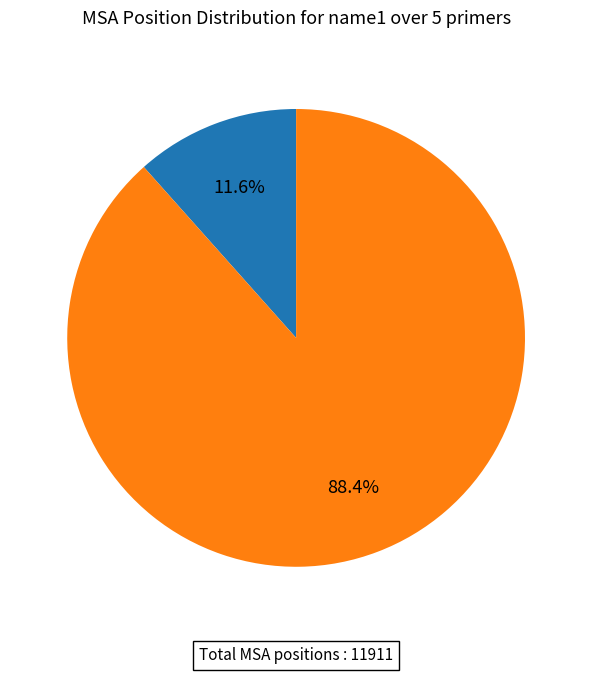

Does any single category account for the majority?

Yes